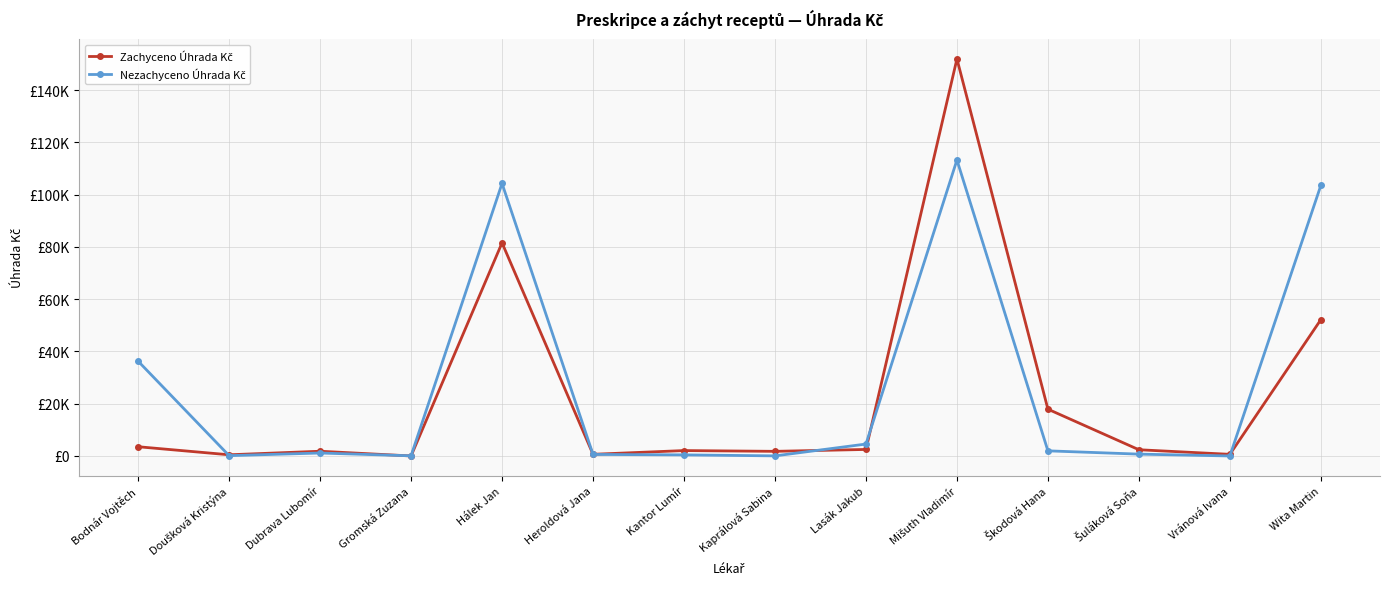

Is this an area chart (filled region under the line)?

No